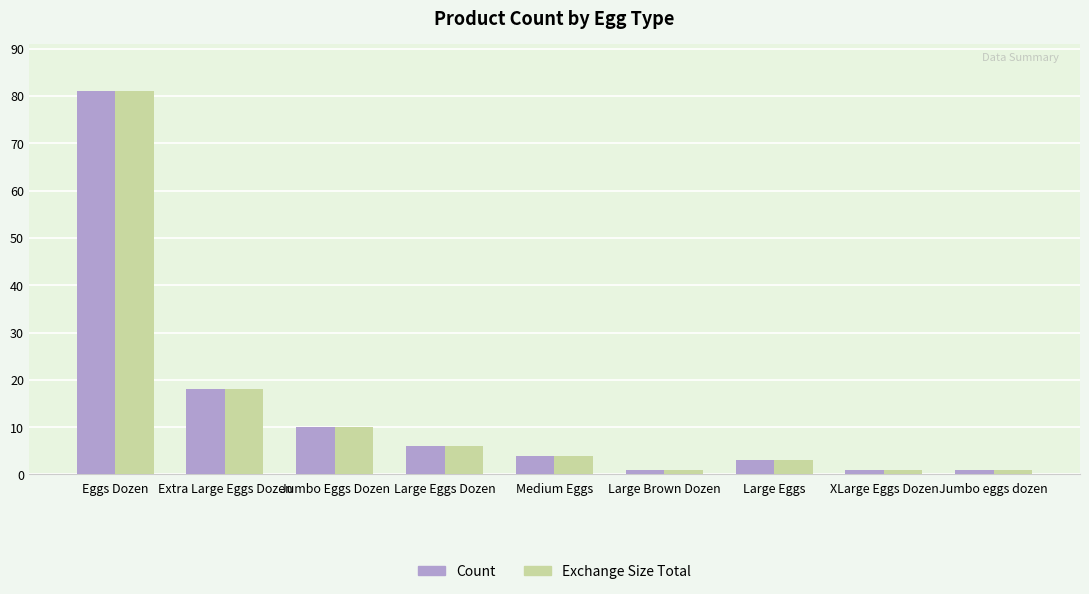

At which category is the sum across all series the highest?

Eggs Dozen